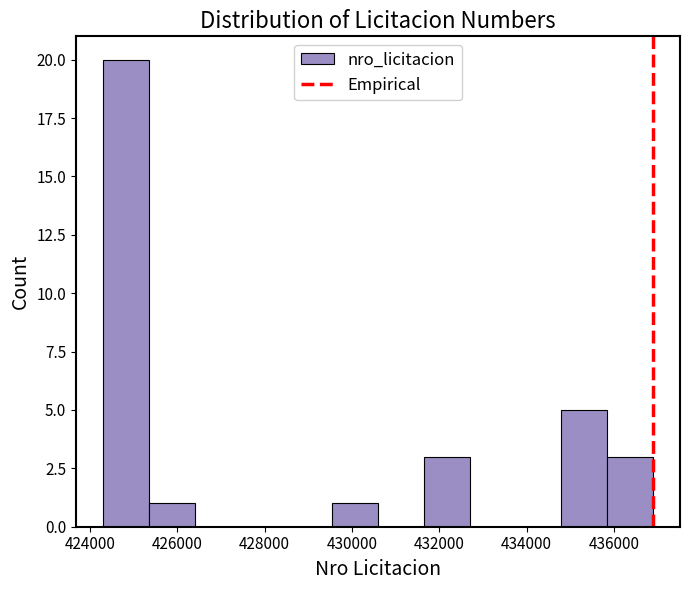

Reading left to right, transcribe this chart: for each bar, give the range it covers on the x-axis and its height. Neither the bar edges nor the heights are printed on the chart, so give them approximately, as read against the axes.

424400 to 425400: 20
425400 to 426400: 1
426400 to 427400: 0
427400 to 428600: 0
428600 to 429600: 0
429600 to 430600: 1
430600 to 431600: 0
431600 to 432600: 3
432600 to 433800: 0
433800 to 434800: 0
434800 to 435800: 5
435800 to 436800: 3